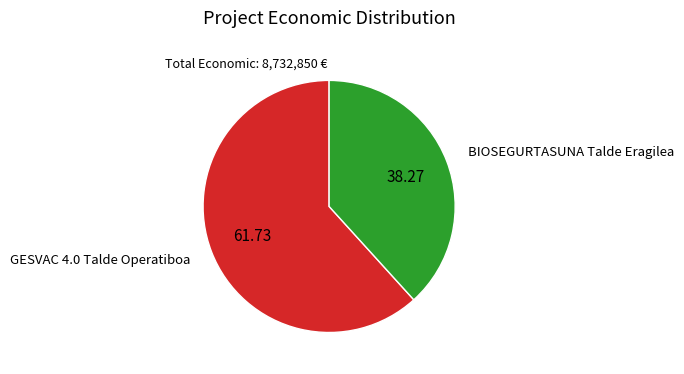

Do BIOSEGURTASUNA Talde Eragilea and GESVAC 4.0 Talde Operatiboa together represent more than half of the pie?

Yes